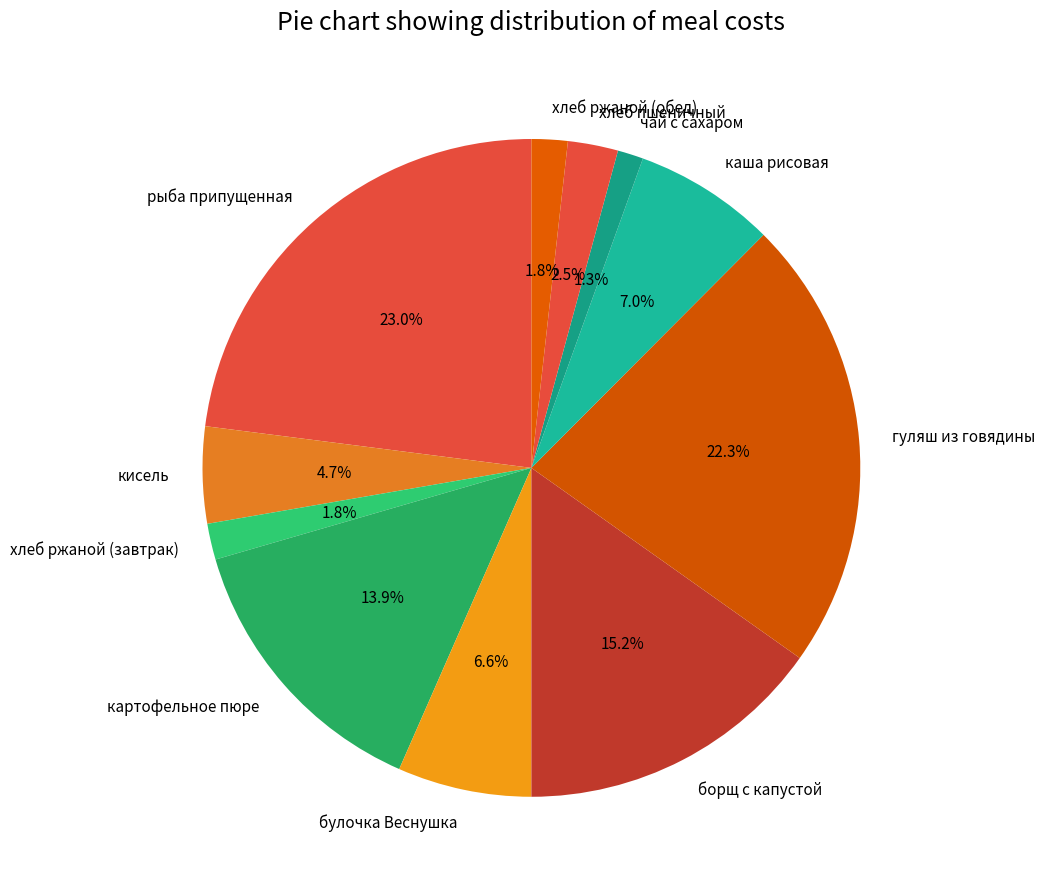

To the nearest percent, what portion does чай с сахаром represent?

1%